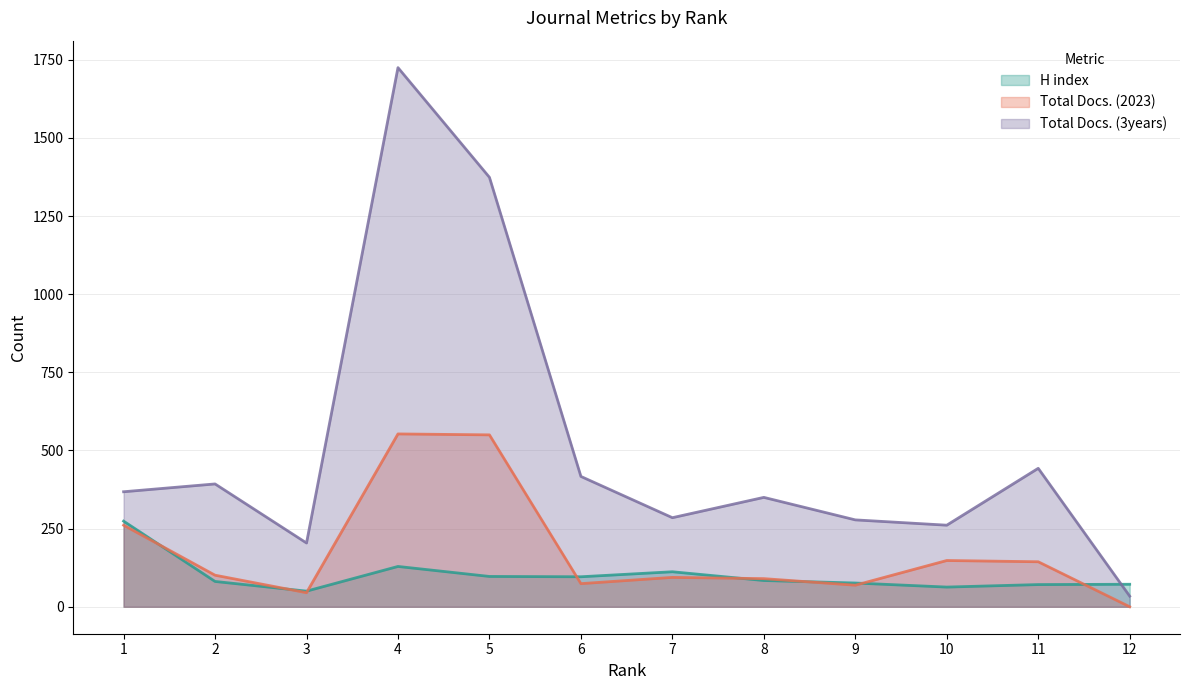

What is the difference between the Total Docs. (3years) values at 3 and 12?

170